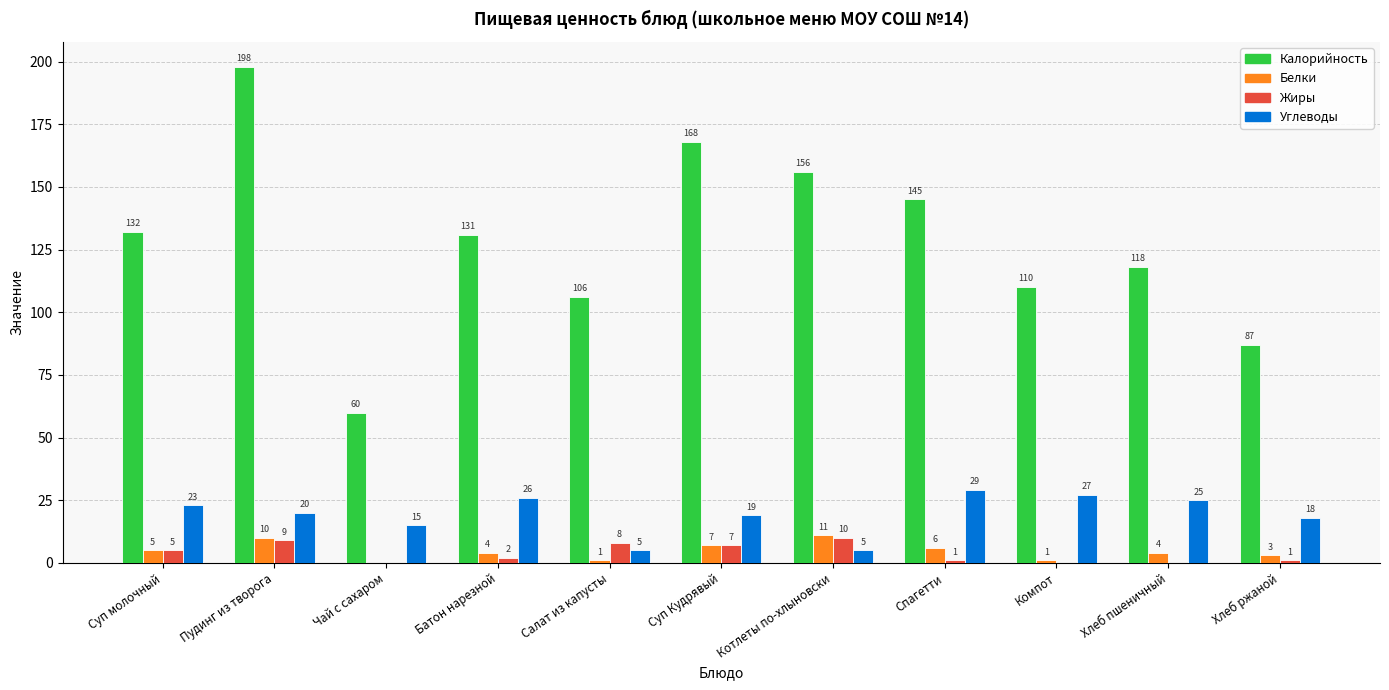

Is it true that Жиры equals 9 at Пудинг из творога?

True